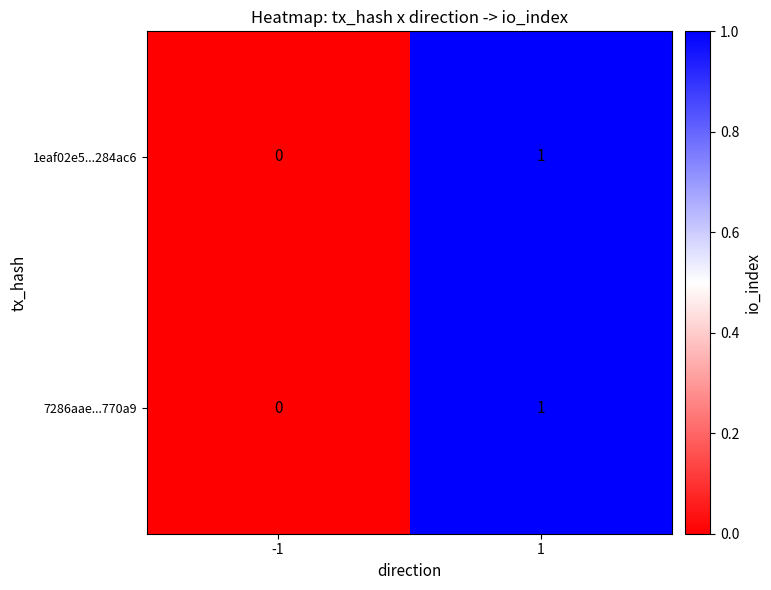

The value of 7286aae...770a9 at 1 is 2. True or false?

False